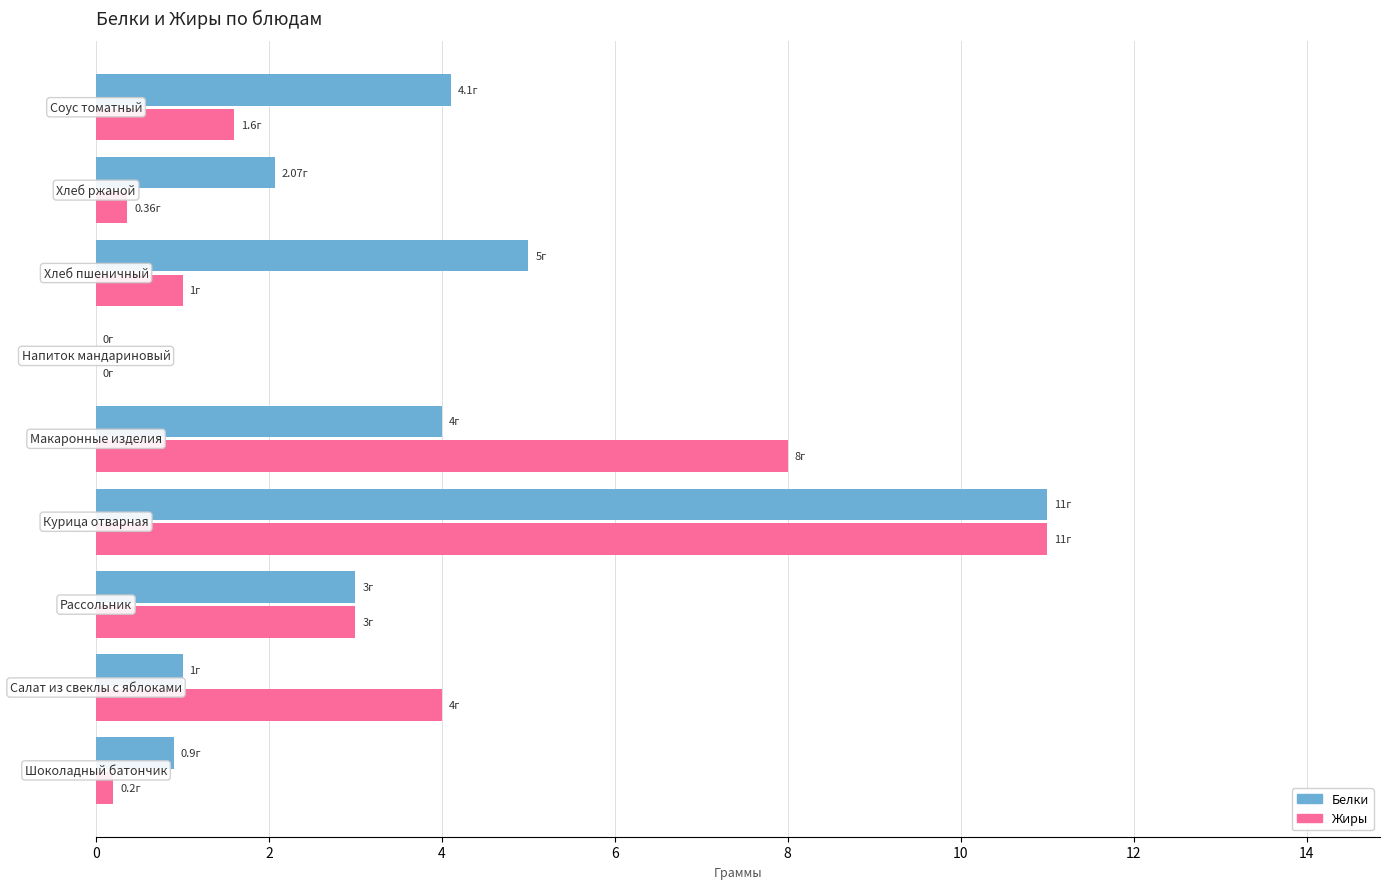

How many categories are shown in the chart?

9